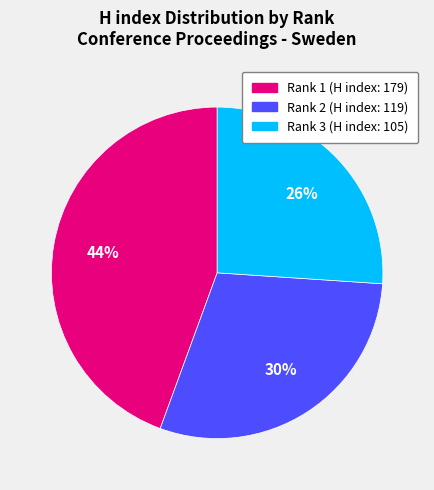

Does any single category account for the majority?

No